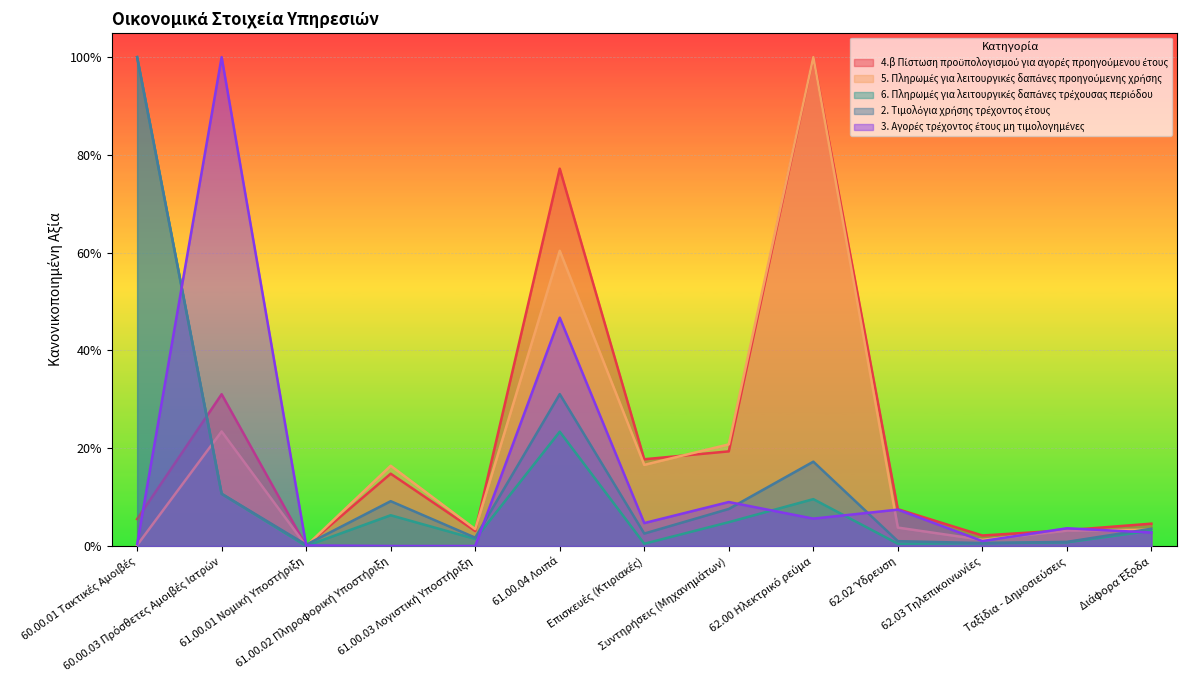

Which series has the largest total across all categories?

4.β Πίστωση προϋπολογισμού για αγορές προηγούμενου έτους